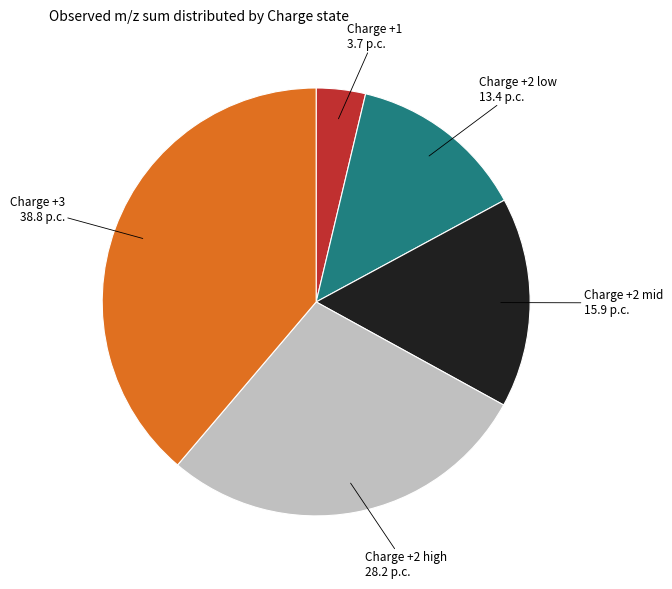

Between Charge +2 low 13.4 p.c. and Charge +2 high 28.2 p.c., which is larger?

Charge +2 high 28.2 p.c.